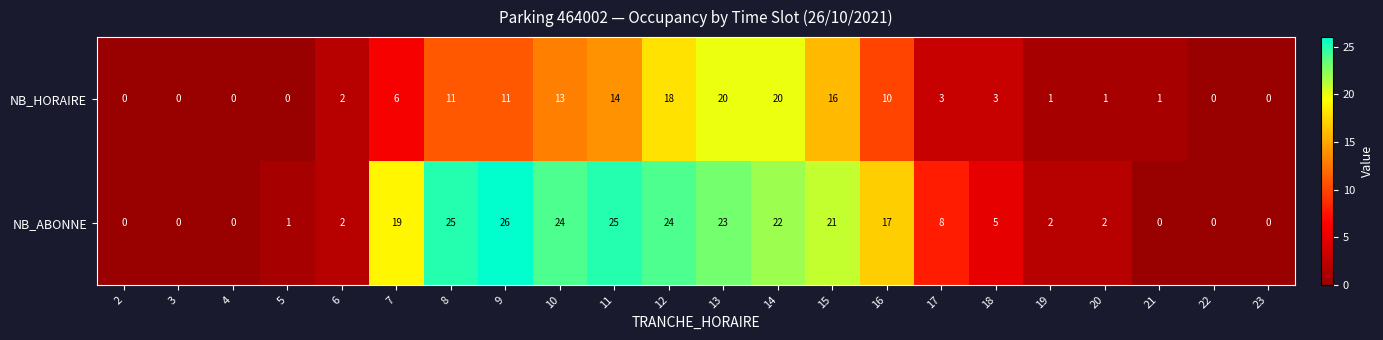

Which label corresponds to the largest value in the chart?

9